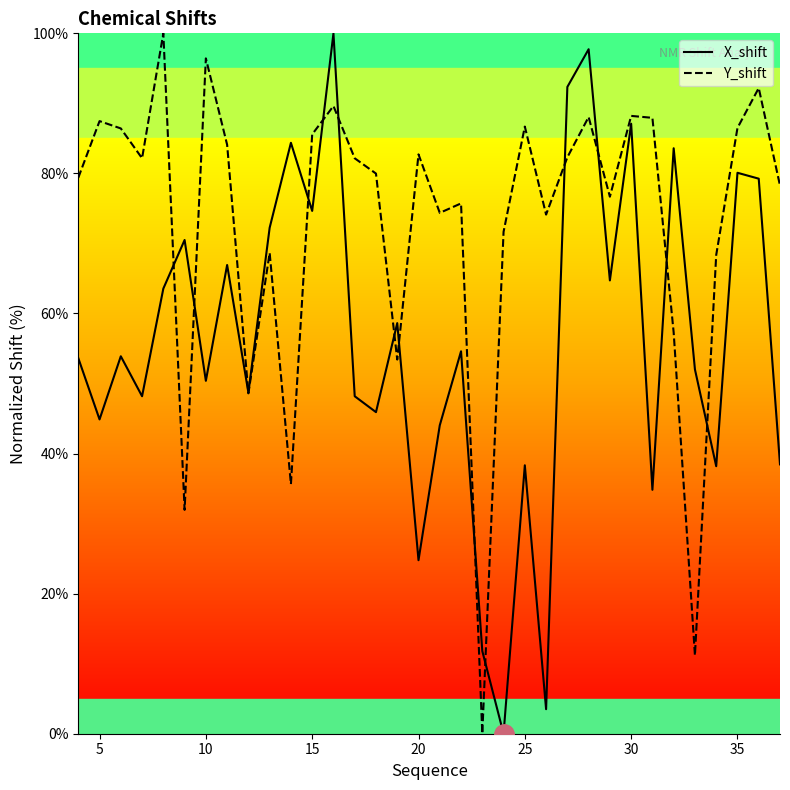

Rank the series by their average value, from lowest to highest.

X_shift, Y_shift